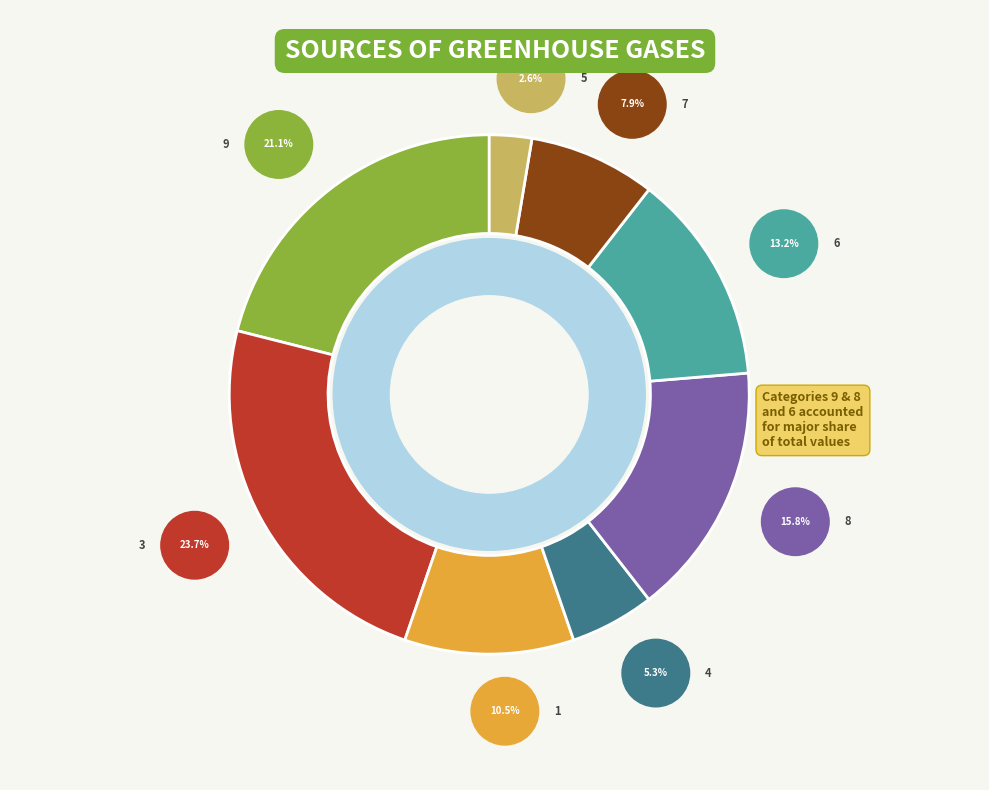

Approximately how many times larger is the value at 4 compared to 7?

0.7